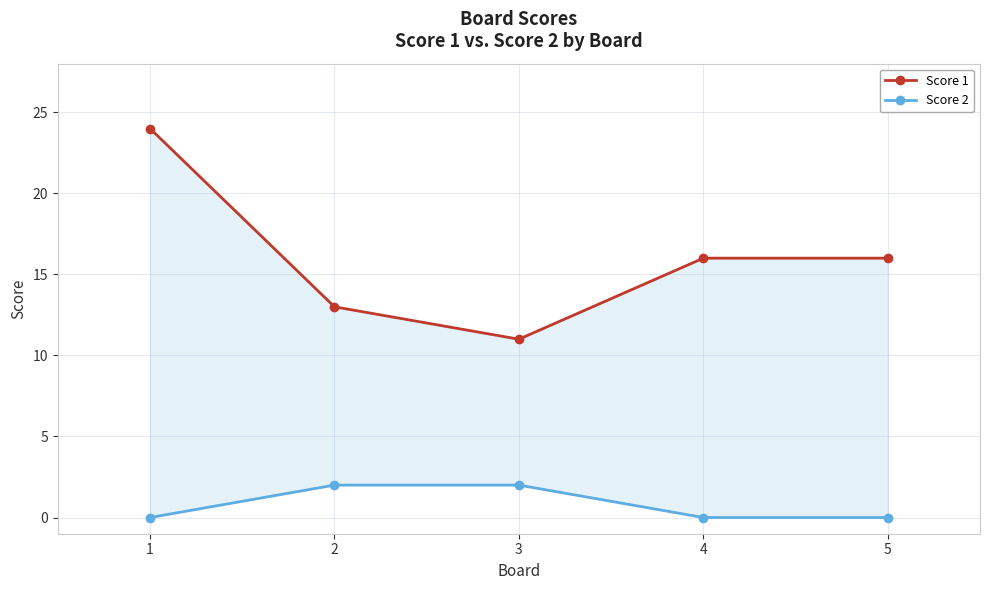

At how many categories does at least one series exceed 10?

5